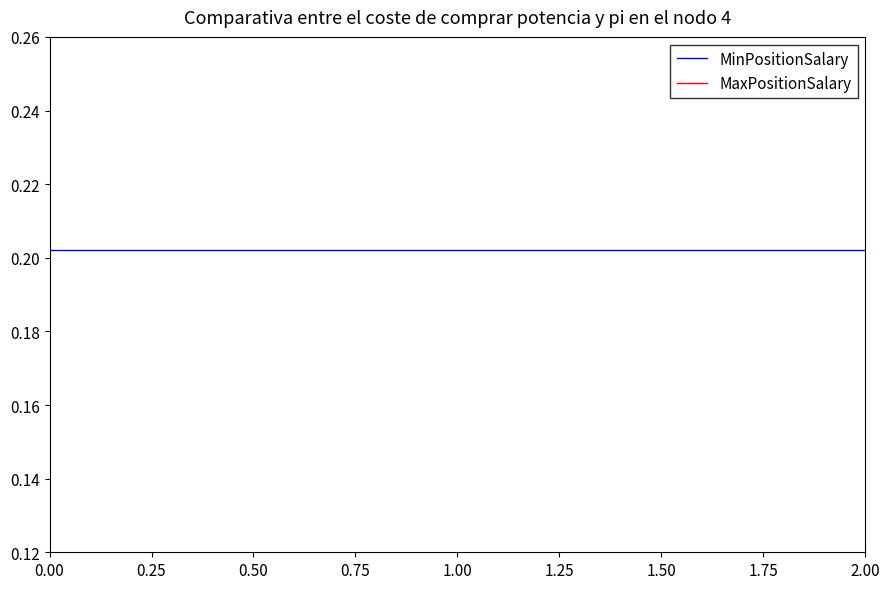

Which series has the largest range (max minus min)?

MinPositionSalary